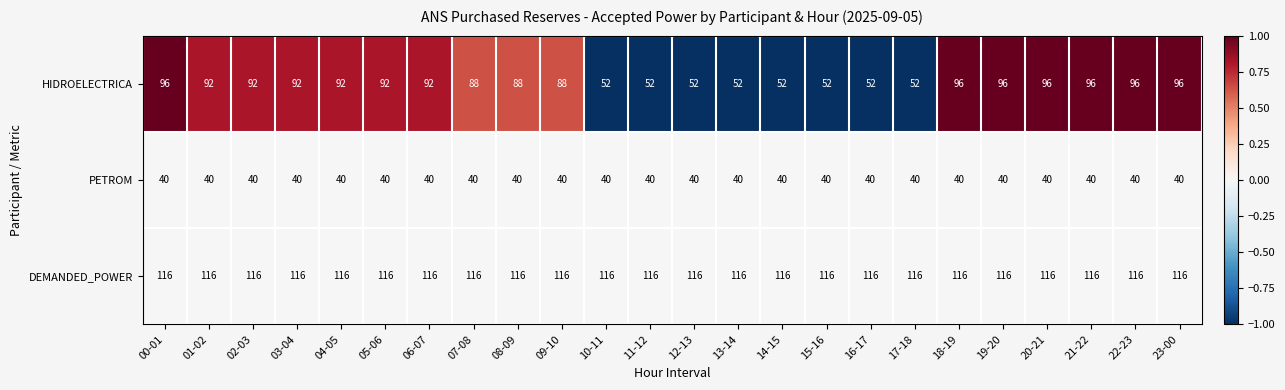

Which series has the largest range (max minus min)?

HIDROELECTRICA